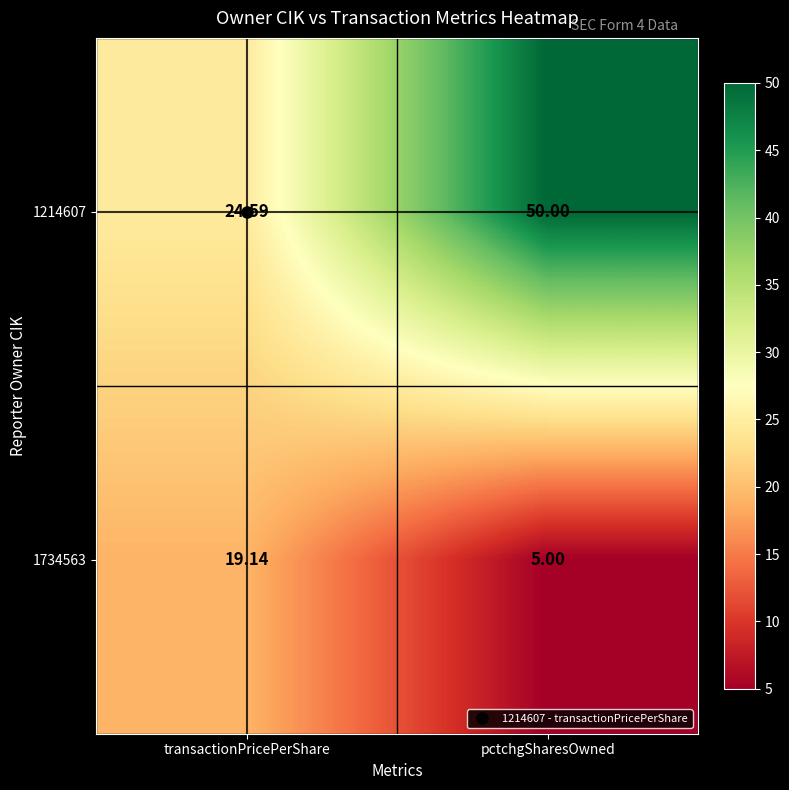

Which label corresponds to the largest value in the chart?

pctchgSharesOwned